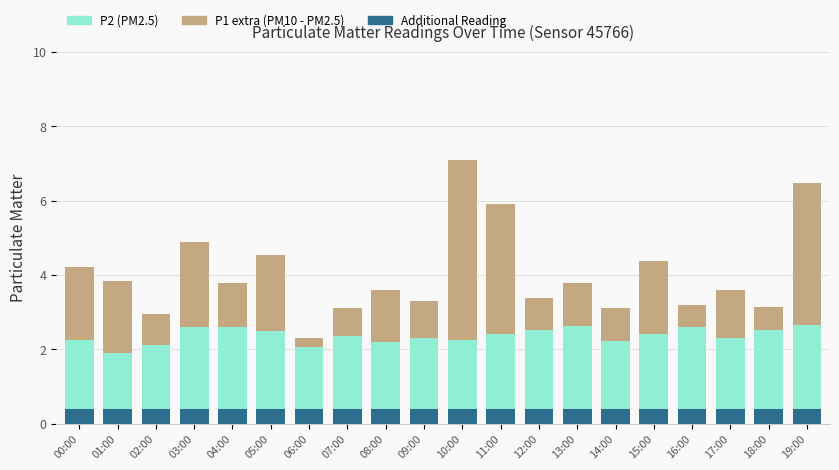

What is the label of the 6th bar from the left?

05:00